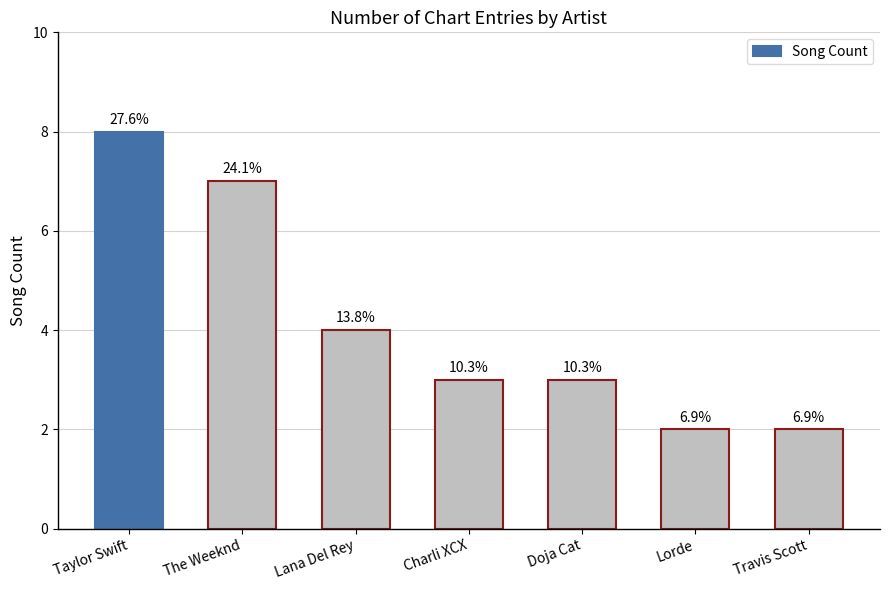

What position from the left is Taylor Swift?

1